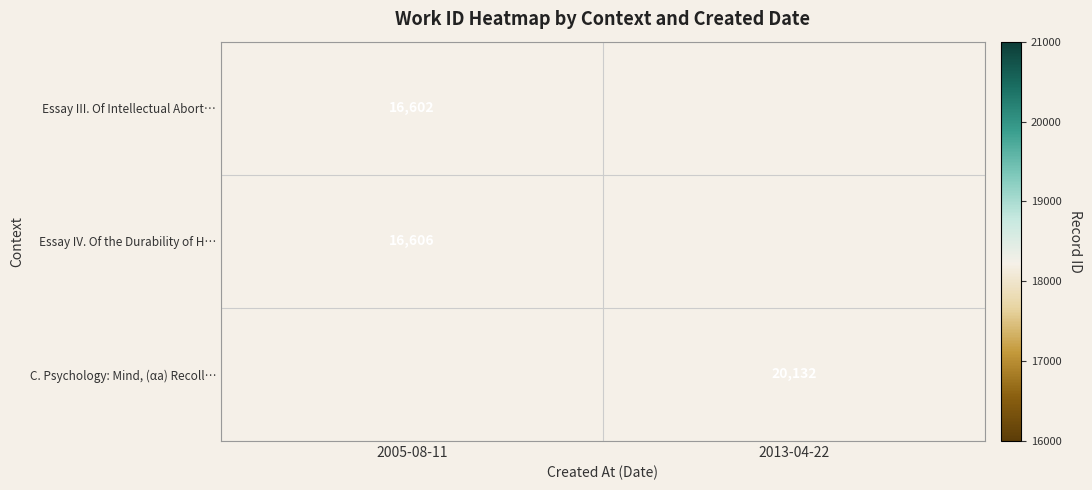

Is the value of C. Psychology: Mind, (αa) Recoll… at 2013-04-22 greater than the value of Essay IV. Of the Durability of H… at 2005-08-11?

Yes